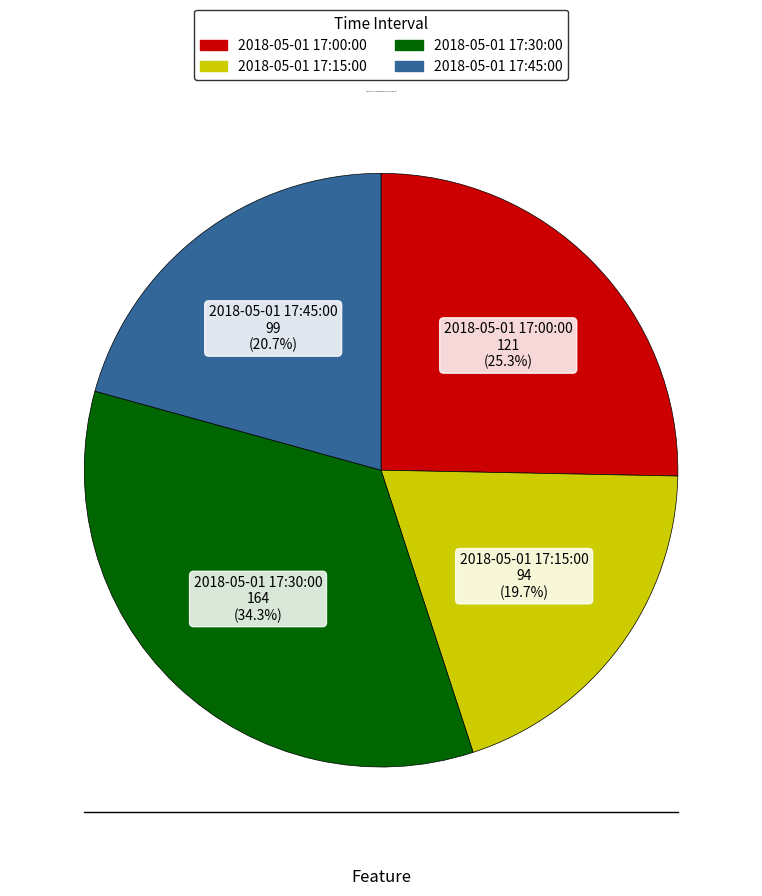

What percentage is the 2018-05-01 17:00:00 slice, to the nearest percent?

25%